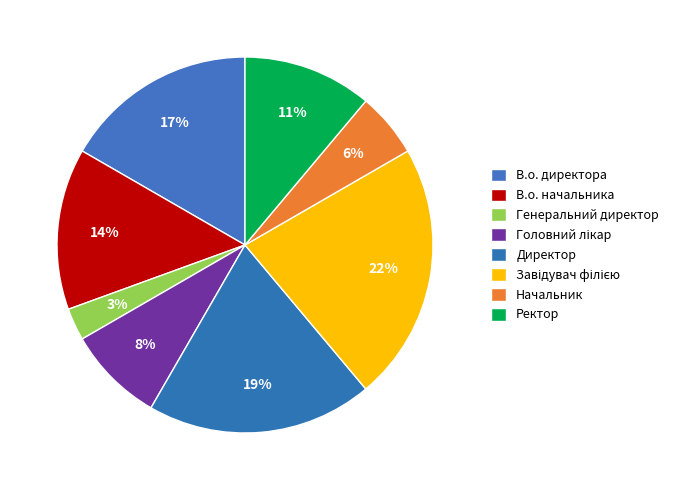

To the nearest percent, what is the average slice percentage?

12%